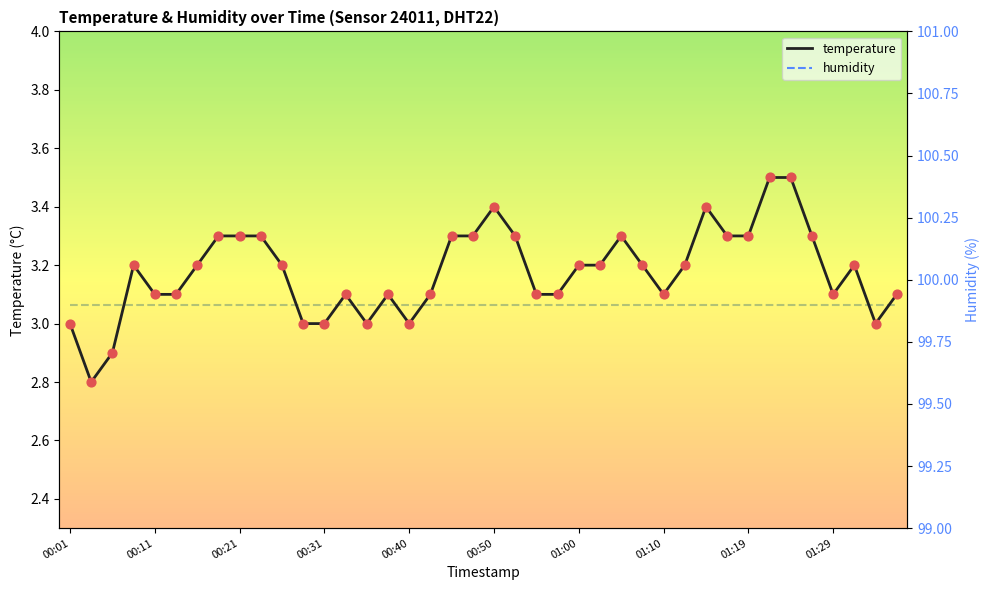

Which series has the largest Y range (max minus min)?

temperature